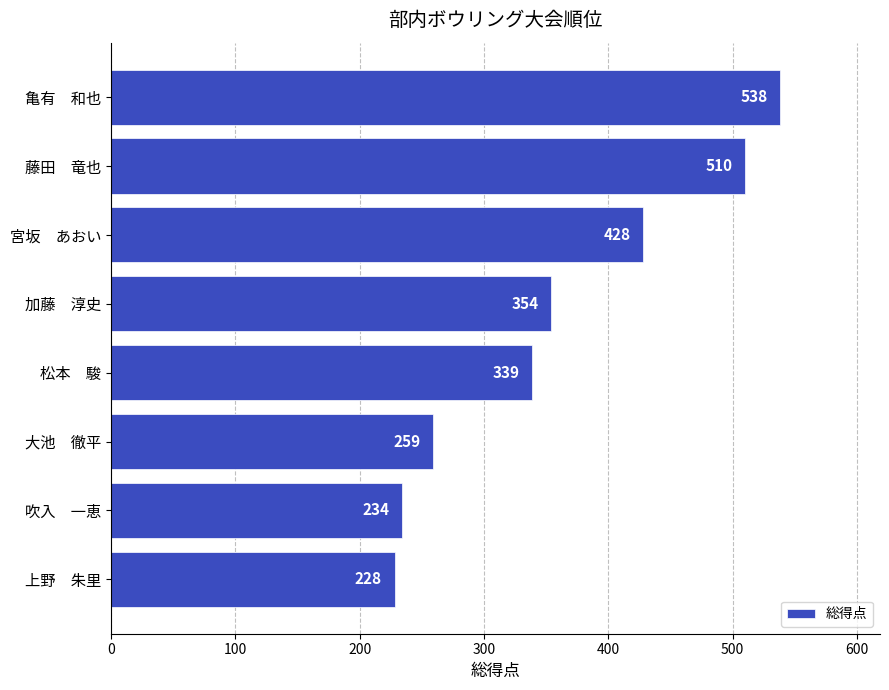

Reading bottom to top, what are all the values shown in this chart?

上野　朱里=228	吹入　一恵=234	大池　徹平=259	松本　駿=339	加藤　淳史=354	宮坂　あおい=428	藤田　竜也=510	亀有　和也=538